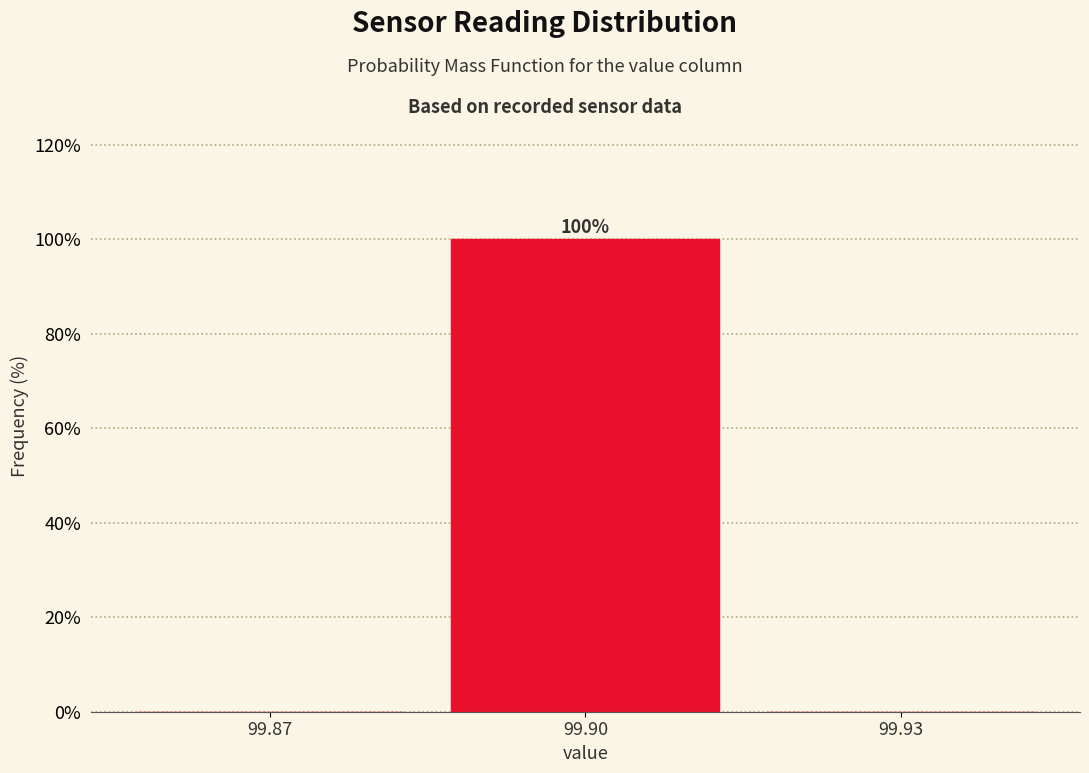

Reading right to left, list all the values displayed in this chart.

99.93=0	99.90=100	99.87=0